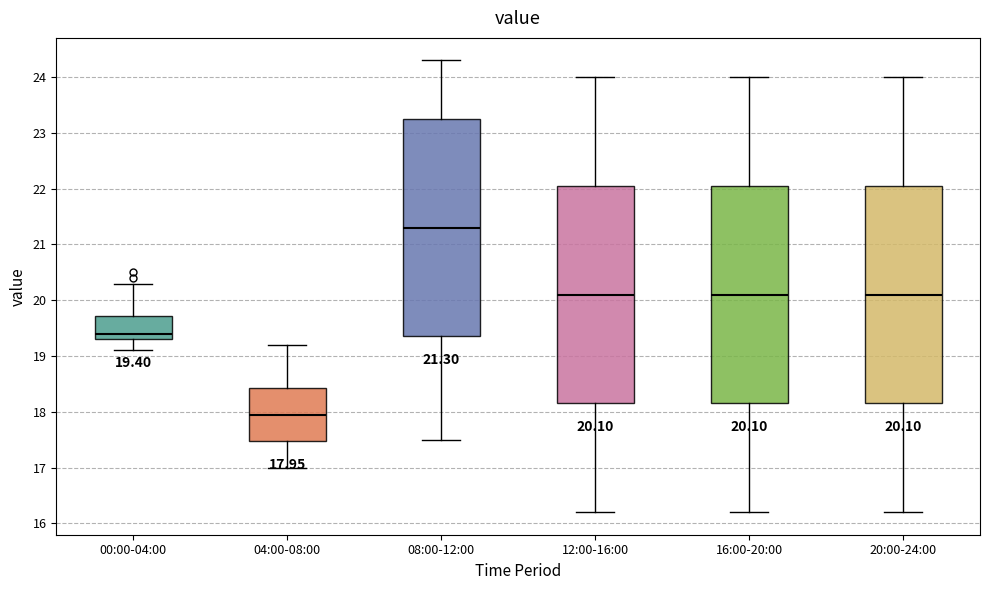

Which box has the lowest median line?

04:00-08:00